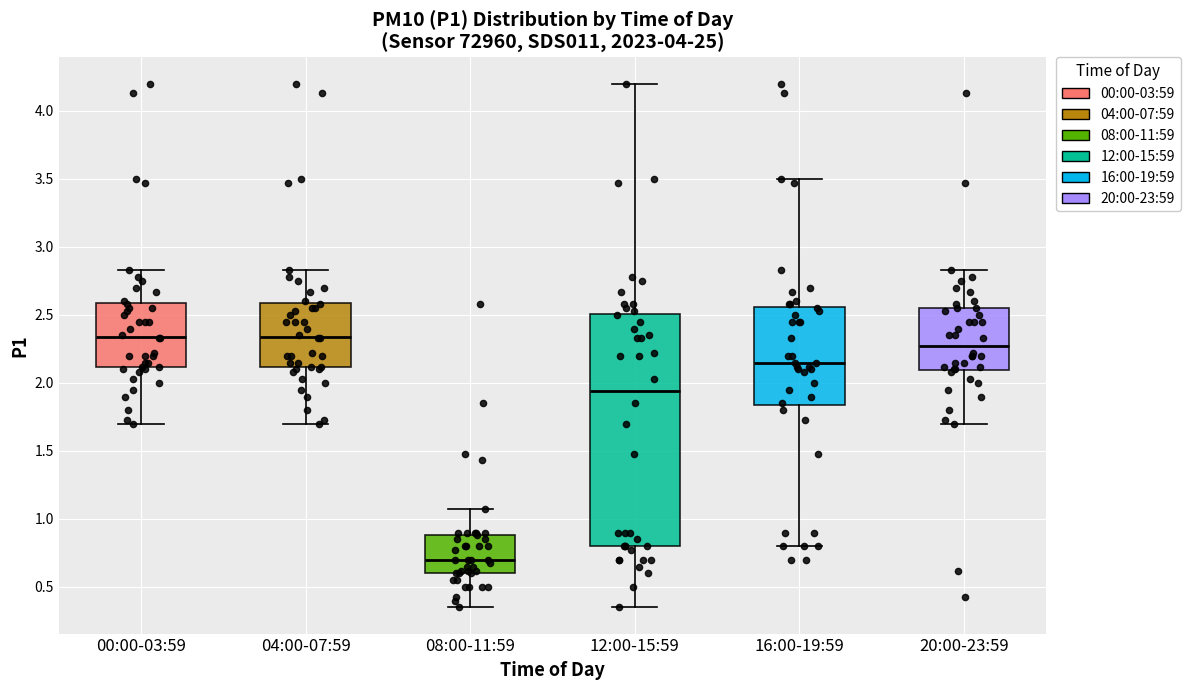

Reading left to right, transcribe this box plot: for each box, give where its median line is, the range the box spans, and where its two whiskers end, as read against the y-axis. The values are not printed on the chart, so give them approximately, as read against the axis.

00:00-03:59: median 2.35, box 2.10 to 2.60, whiskers 1.70 to 2.85
04:00-07:59: median 2.35, box 2.10 to 2.60, whiskers 1.70 to 2.85
08:00-11:59: median 0.70, box 0.60 to 0.90, whiskers 0.35 to 1.05
12:00-15:59: median 1.95, box 0.80 to 2.50, whiskers 0.35 to 4.20
16:00-19:59: median 2.15, box 1.85 to 2.55, whiskers 0.80 to 3.50
20:00-23:59: median 2.30, box 2.10 to 2.55, whiskers 1.70 to 2.85